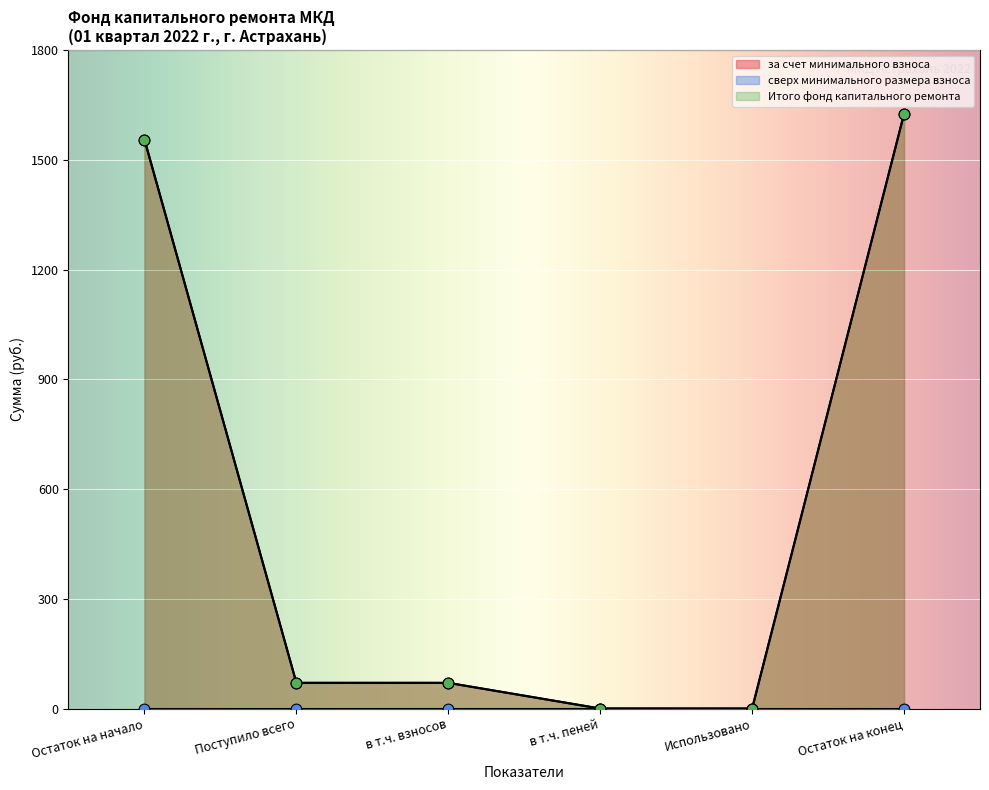

At how many categories does at least one series exceed 770?

2